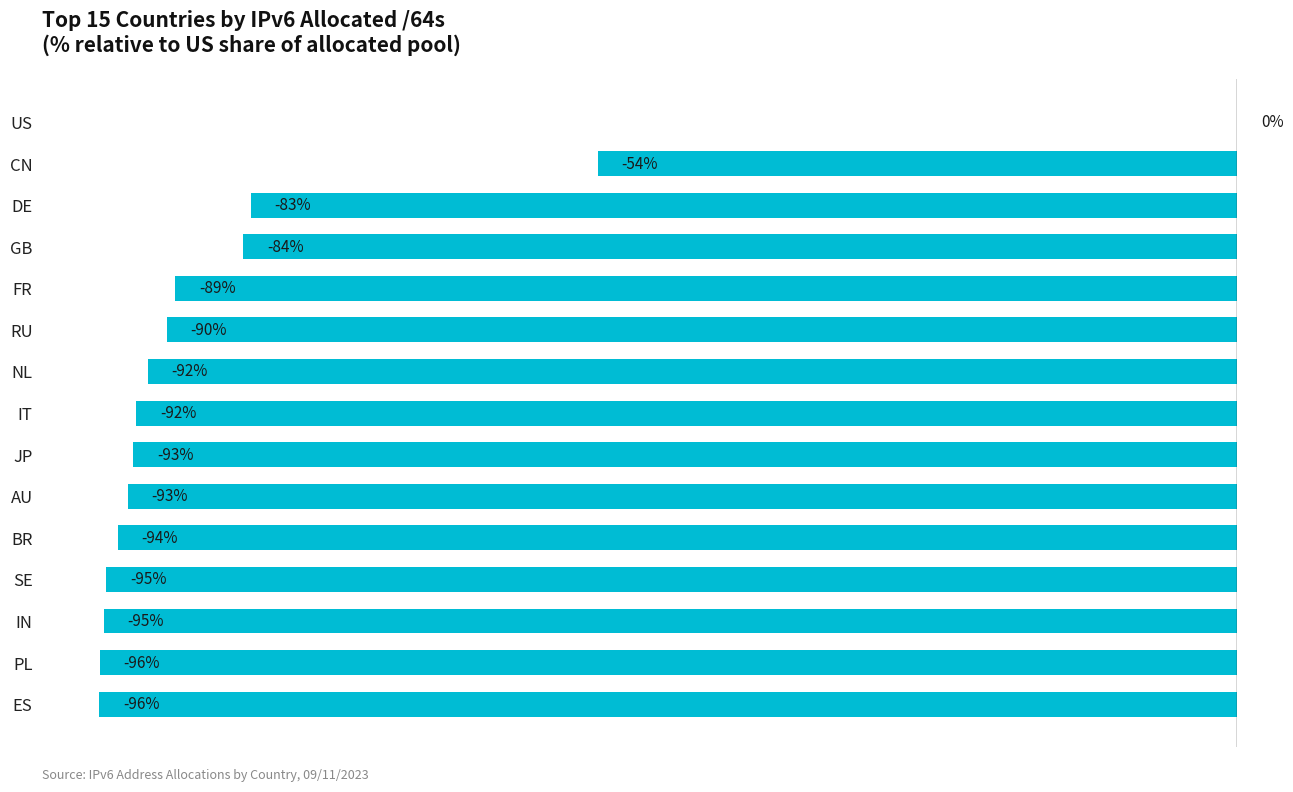

Between US and DE, which is larger?

US